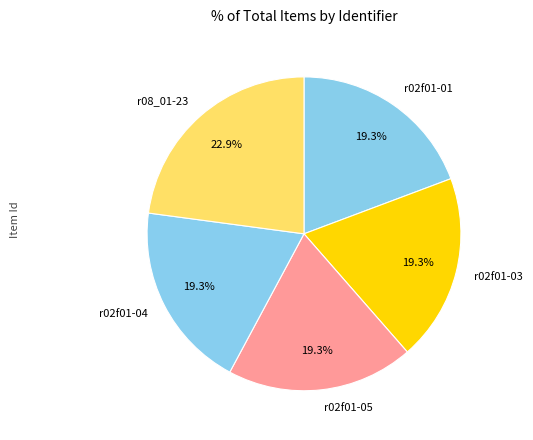

What percentage do r08_01-23 and r02f01-03 together represent?

42.2%